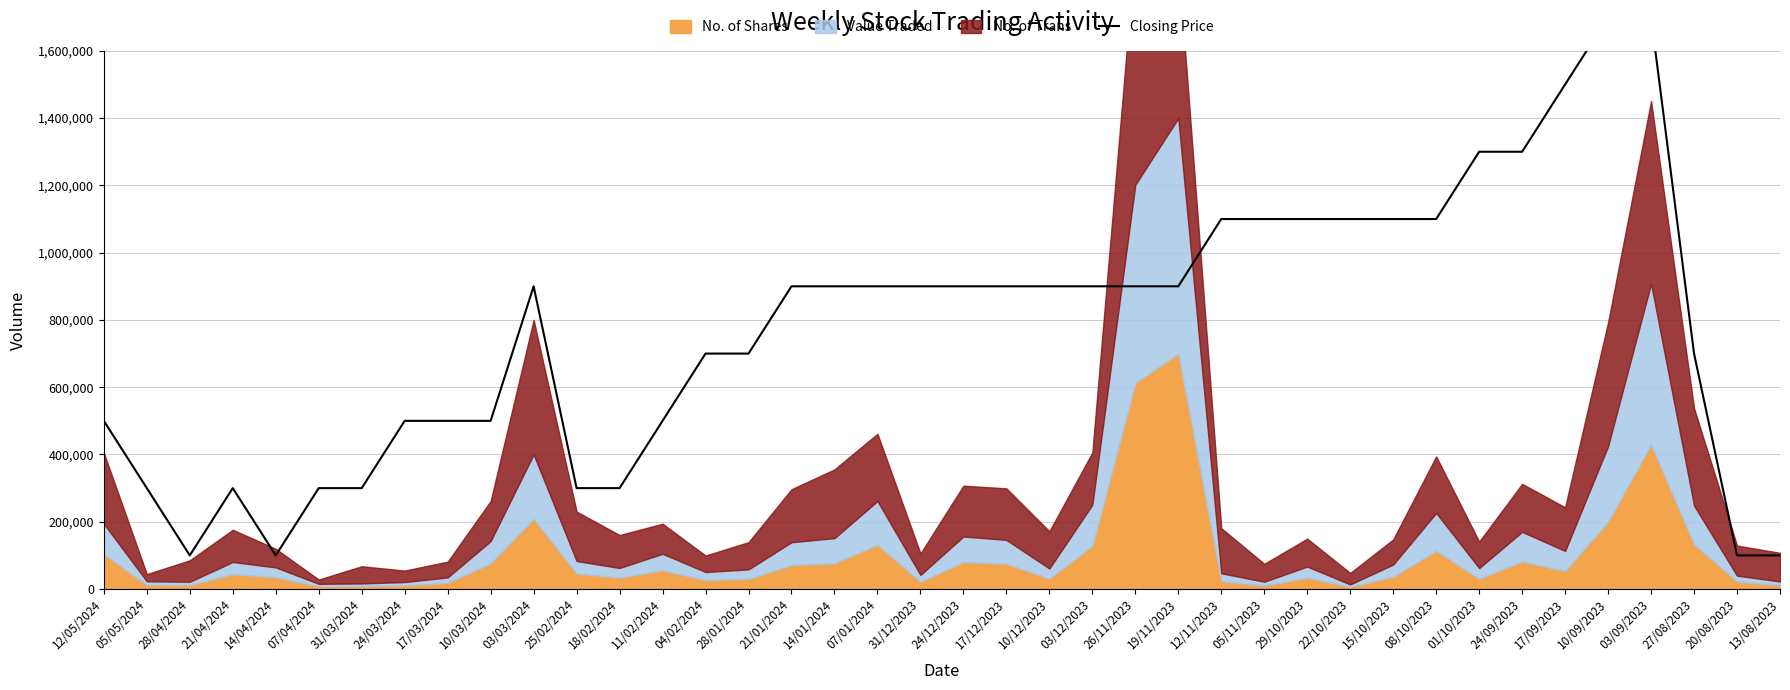

How many data points are less than 900000?

18